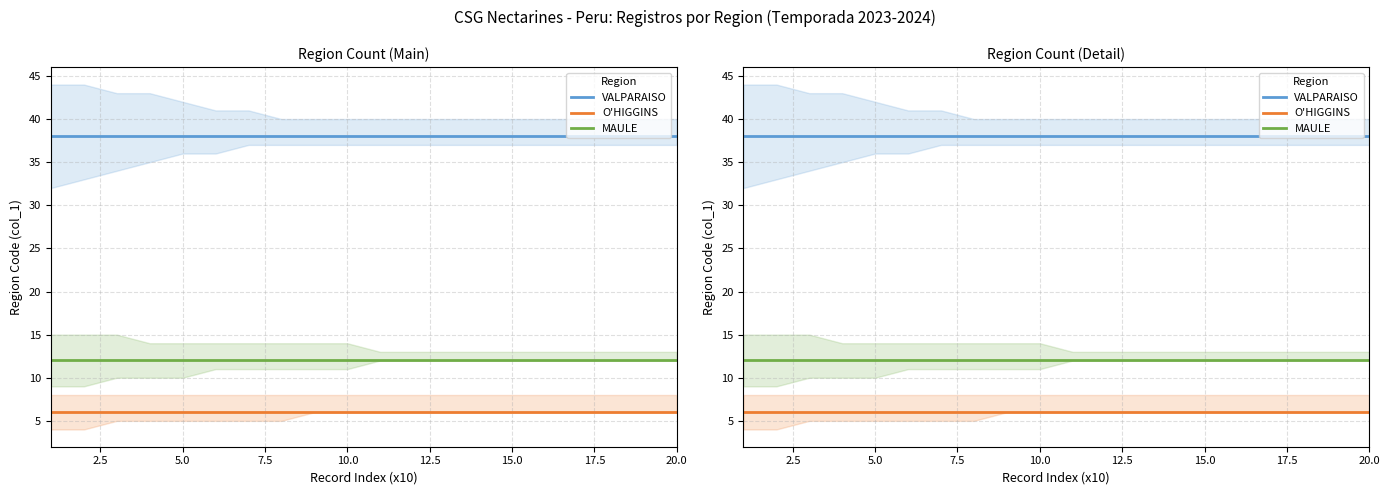

What are all the series names shown in the legend?

VALPARAISO, O'HIGGINS, MAULE